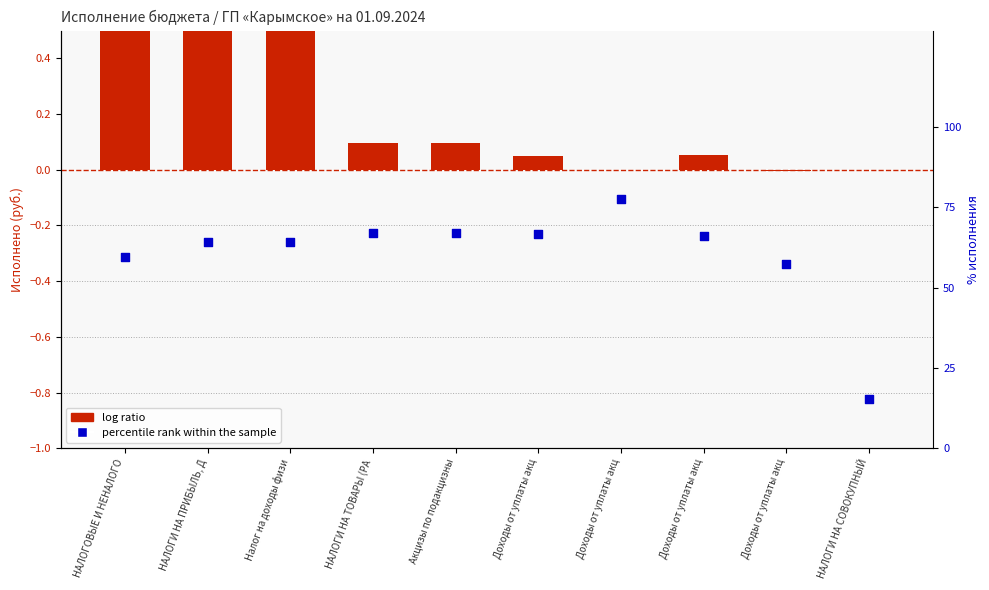

Which series has the largest Y range (max minus min)?

percentile rank within the sample